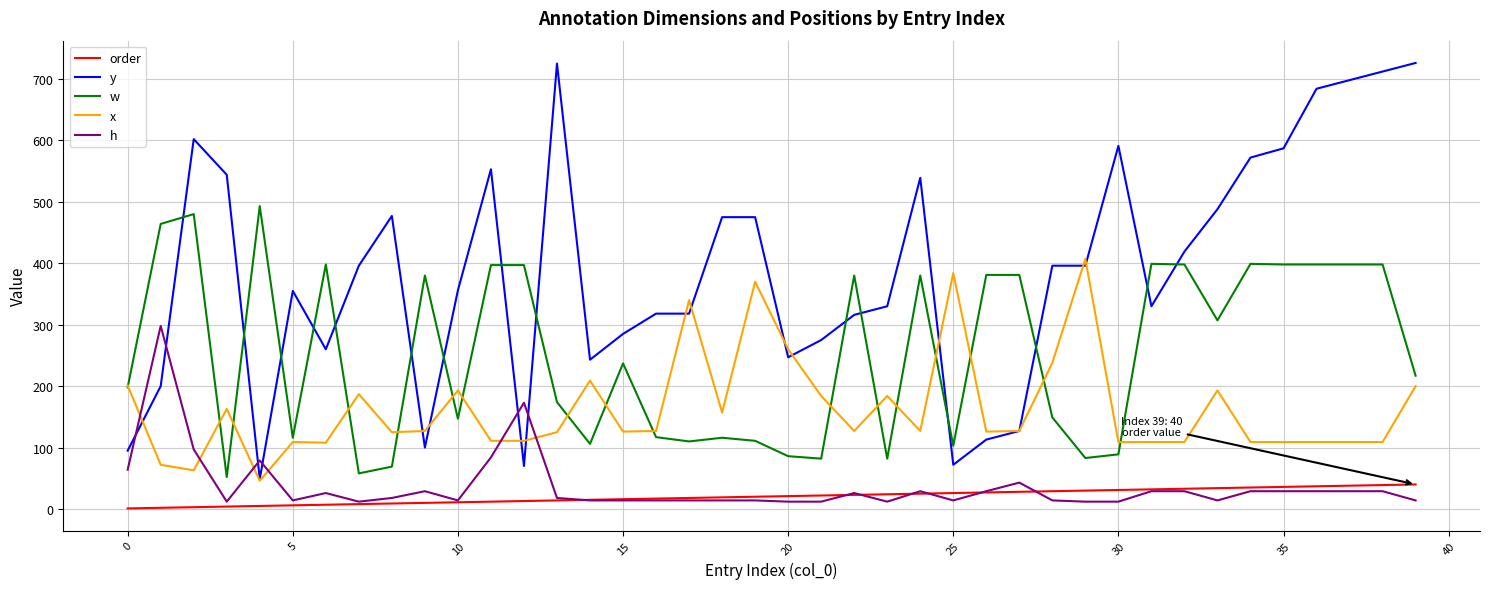

Which series has the largest total across all categories?

y